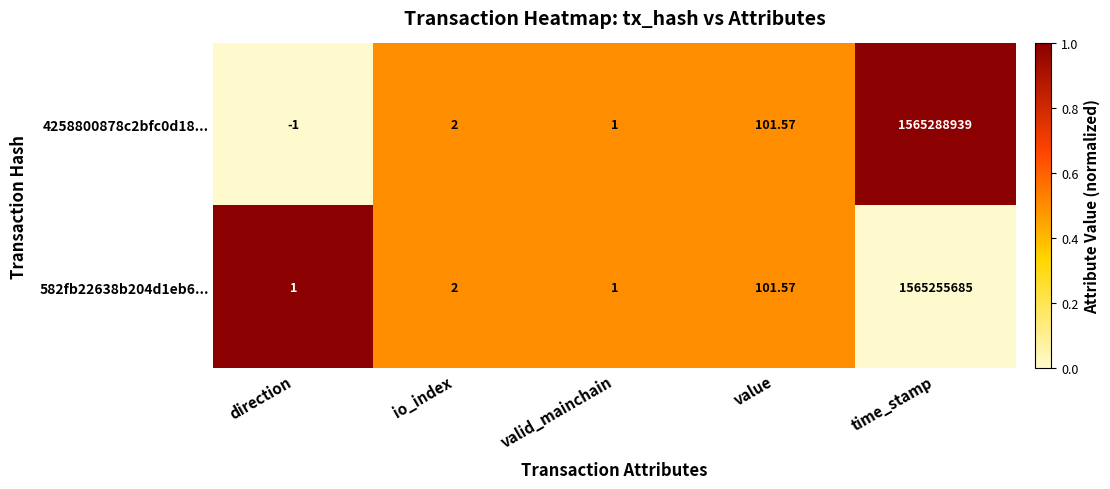

At which category is the sum across all series the highest?

time_stamp